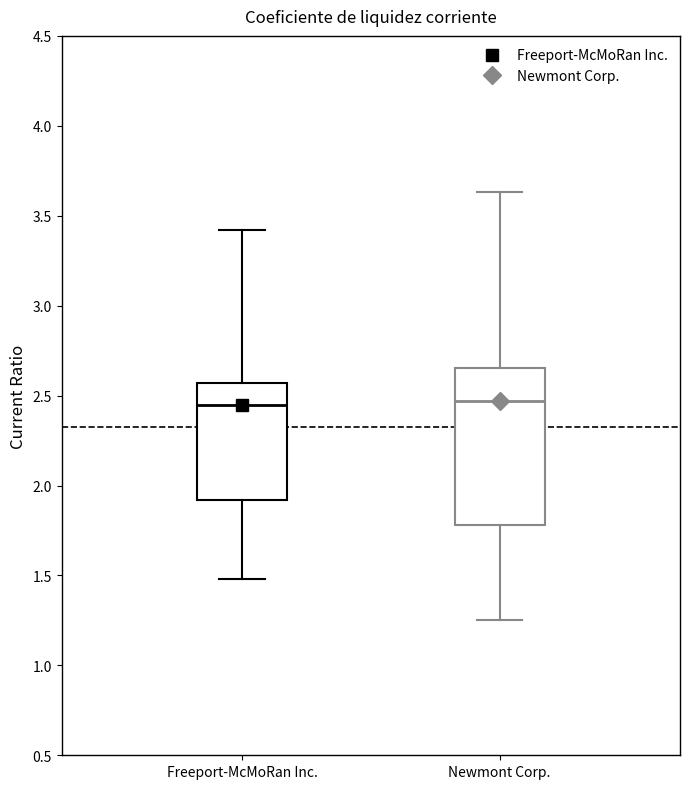

Which box is the tallest, from its lower edge to its upper edge?

Newmont Corp.